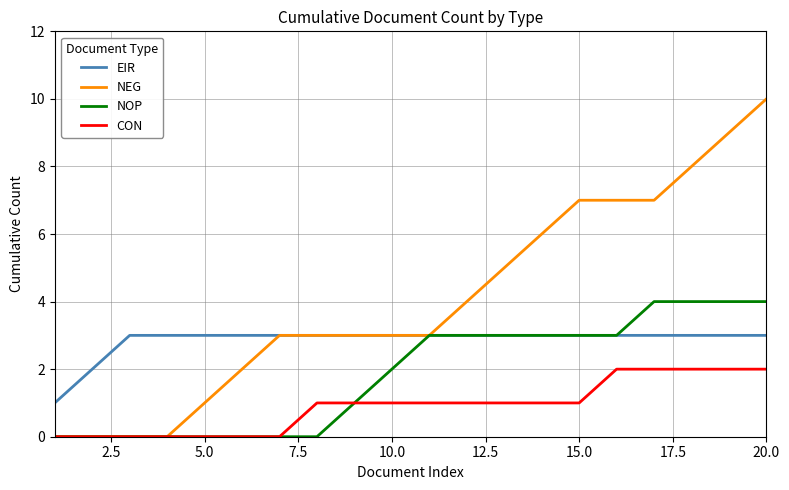

What are all the series names shown in the legend?

EIR, NEG, NOP, CON